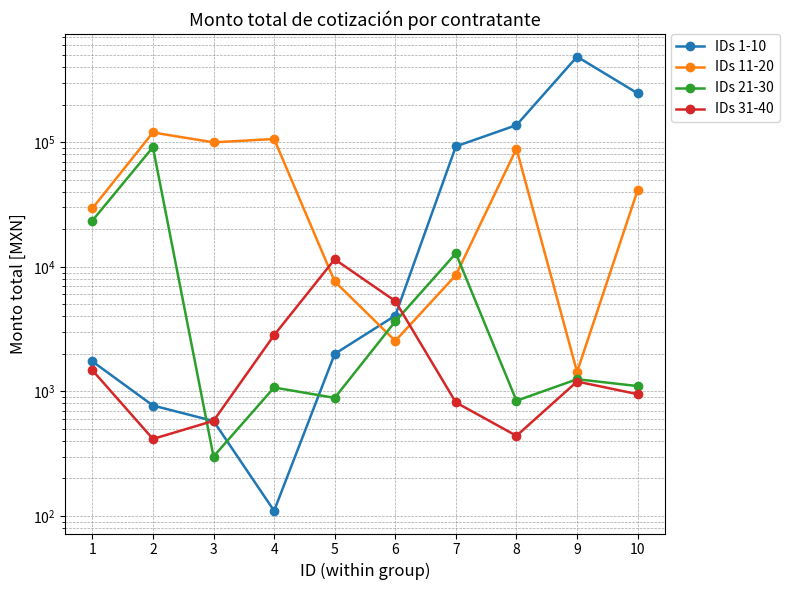

The IDs 31-40 series shows 432.0 at 7. True or false?

False